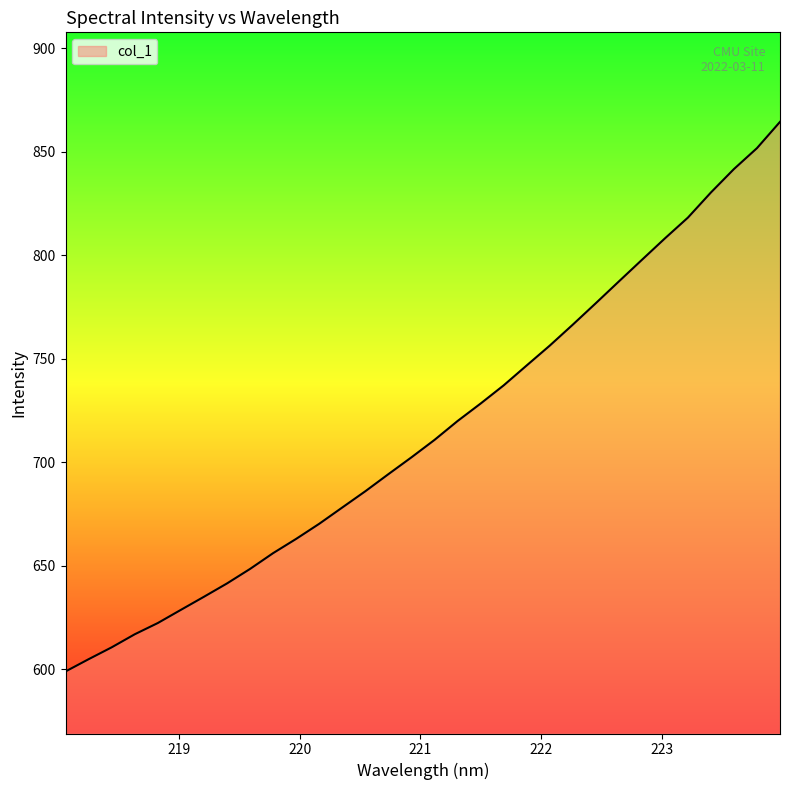

Count the number of categories in the chart.

32